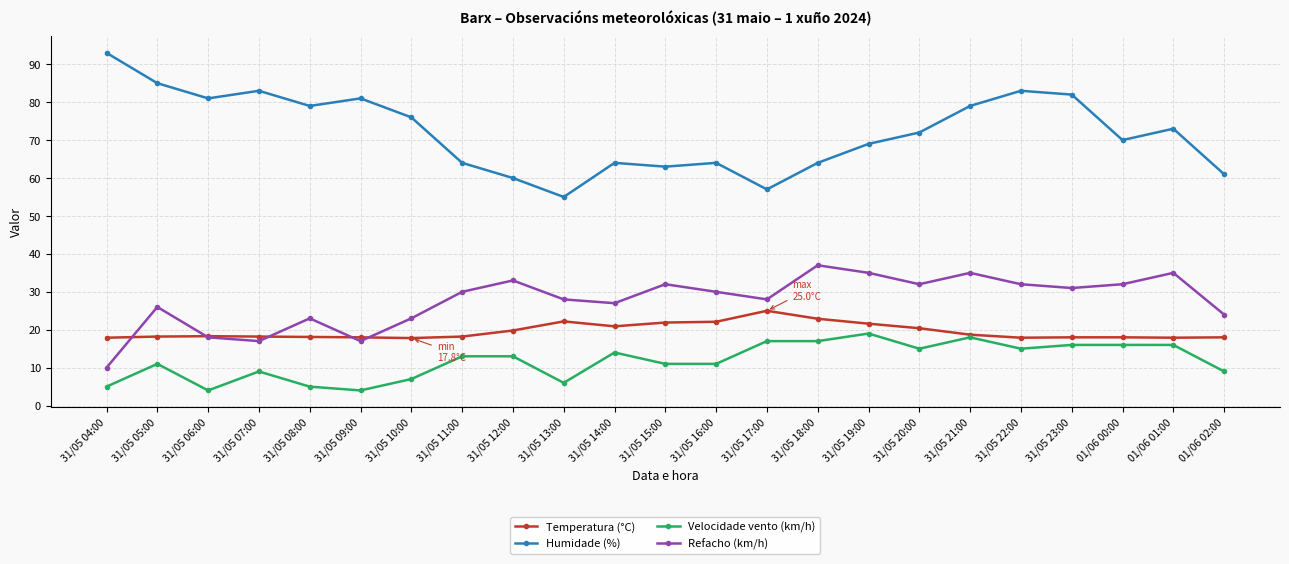

At which category does Velocidade vento (km/h) reach its first local valley?

31/05 06:00